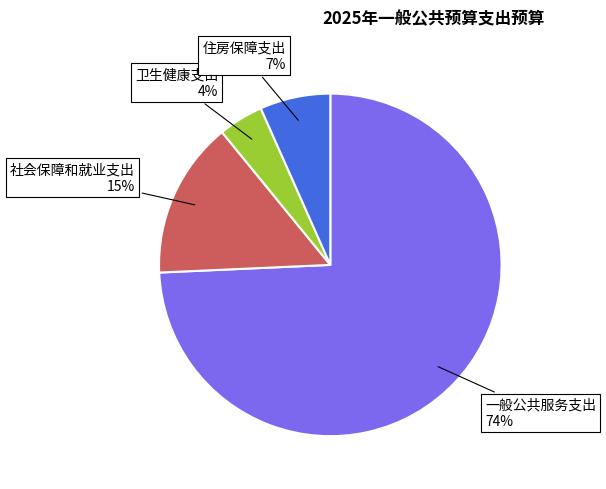

True or false: 一般公共服务支出 accounts for 74% of the total.

True